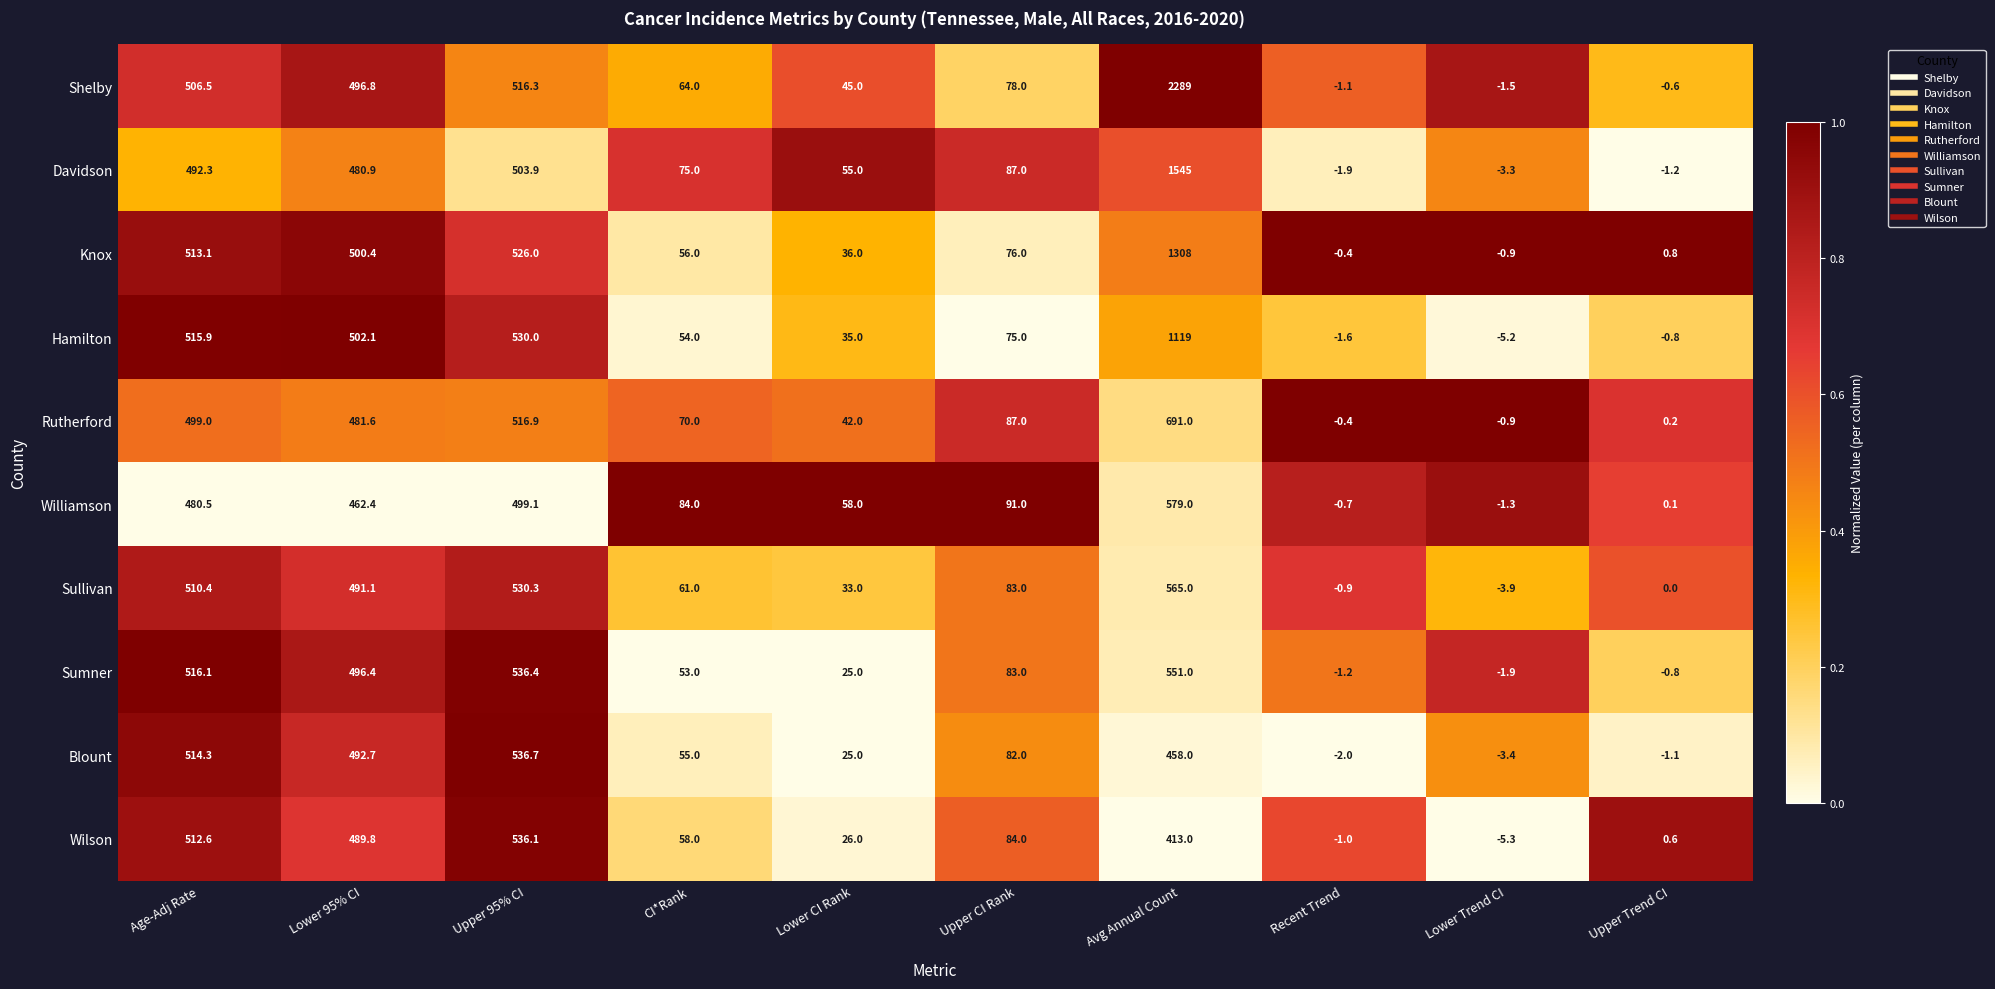

Rank the categories by Davidson value from highest to lowest.

Avg Annual Count, Upper 95% CI, Age-Adj Rate, Lower 95% CI, Upper CI Rank, CI*Rank, Lower CI Rank, Upper Trend CI, Recent Trend, Lower Trend CI